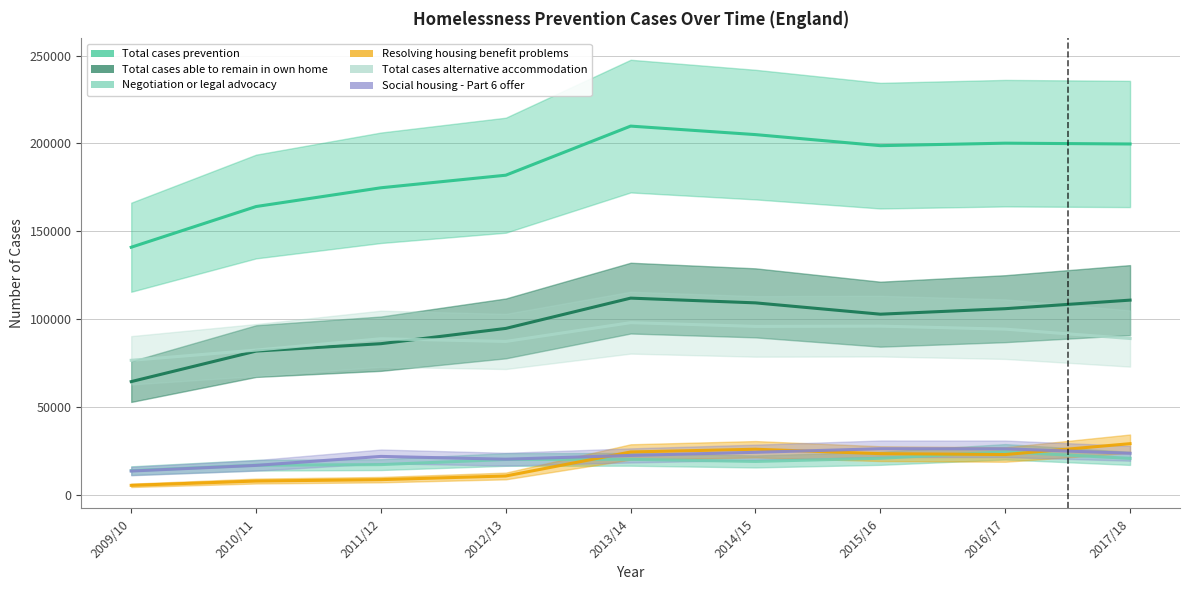

Reading left to right, extract all data points from this chart.

Total cases prevention: 140900	164080	174760	181920	209880	205040	198740	200160	199700
Total cases able to remain in own home: 64380	81750	85970	94670	111920	109220	102770	105900	110780
Negotiation or legal advocacy: 13670	16760	17110	20030	20110	18910	20710	24400	20660
Resolving housing benefit problems: 5300	7750	8550	10630	24310	25860	23350	22840	29030
Total cases alternative accommodation: 76510	82330	88790	87250	97950	95820	95970	94260	88920
Social housing - Part 6 offer: 13450	16660	21780	20190	22330	24120	26140	26110	23560